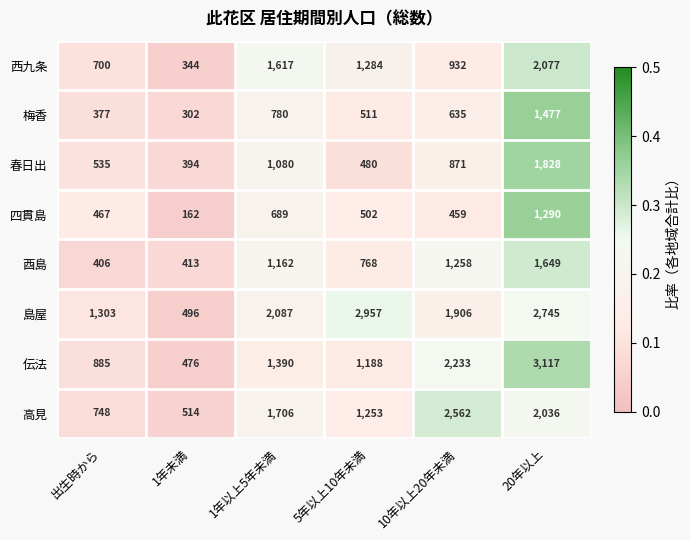

What is the difference between the maximum and minimum values in the 酉島 series?

1243